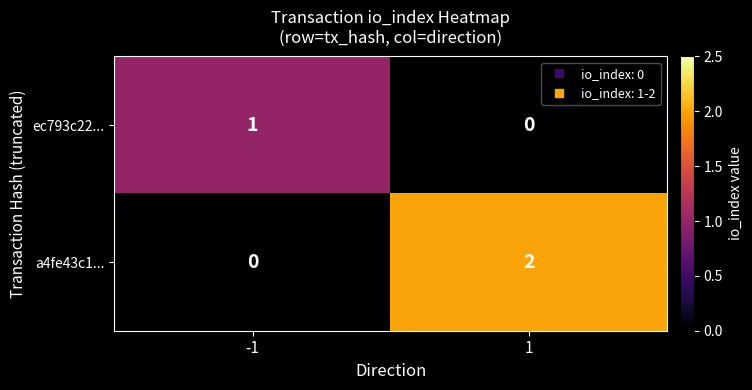

Which series has the largest total across all categories?

a4fe43c1...